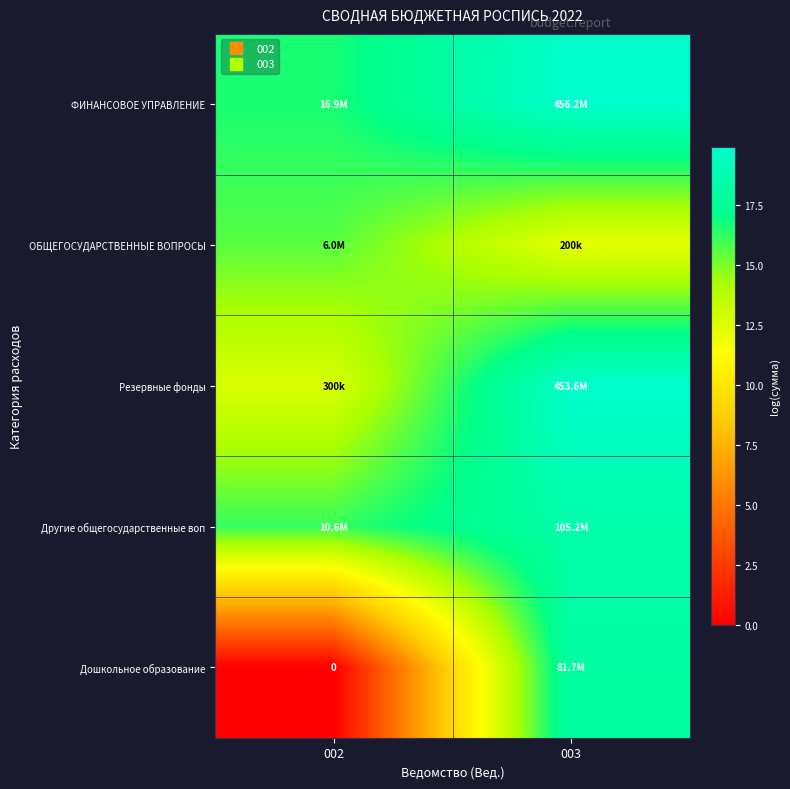

How many data points in Резервные фонды are less than 19?

1